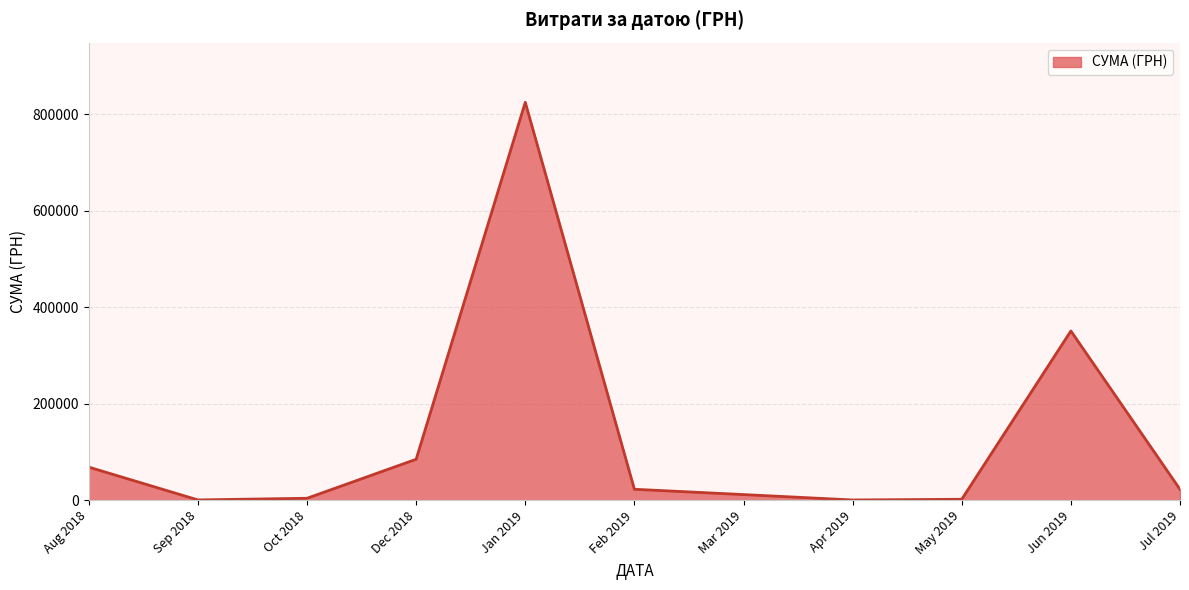

How many lines are shown in the chart?

1